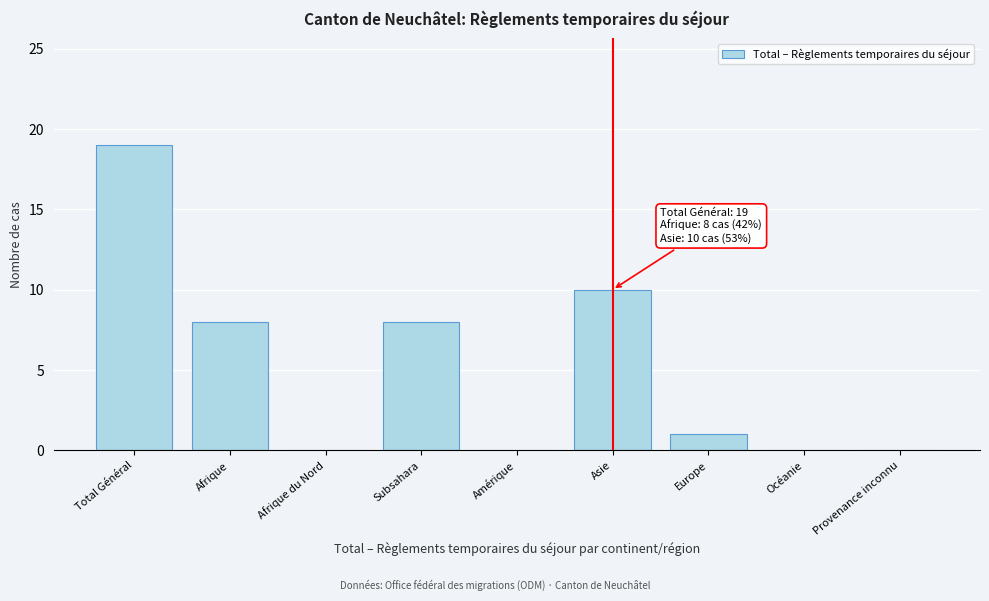

Reading left to right, transcribe all the data shown in this chart.

Total Général=19	Afrique=8	Afrique du Nord=0	Subsahara=8	Amérique=0	Asie=10	Europe=1	Océanie=0	Provenance inconnu=0